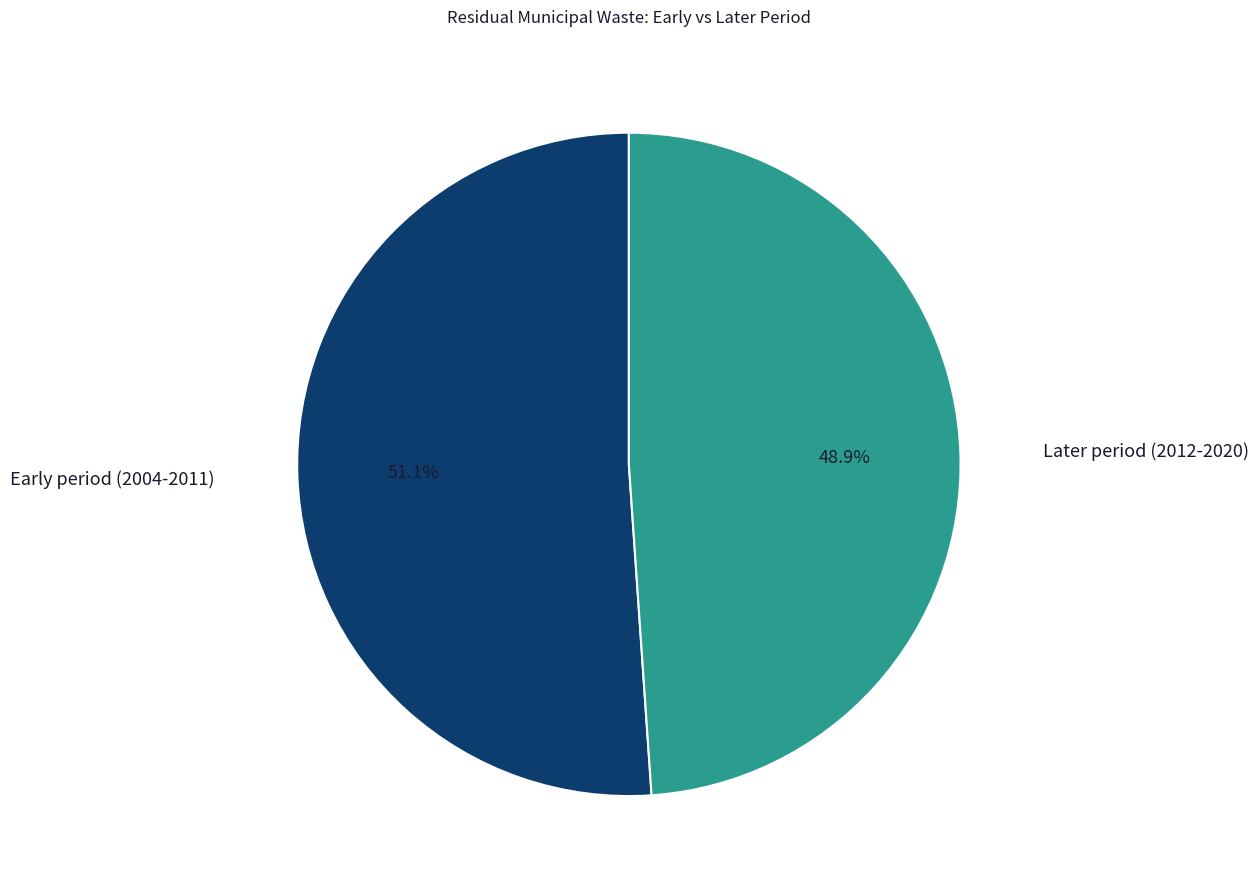

How many slices are in this pie chart?

2